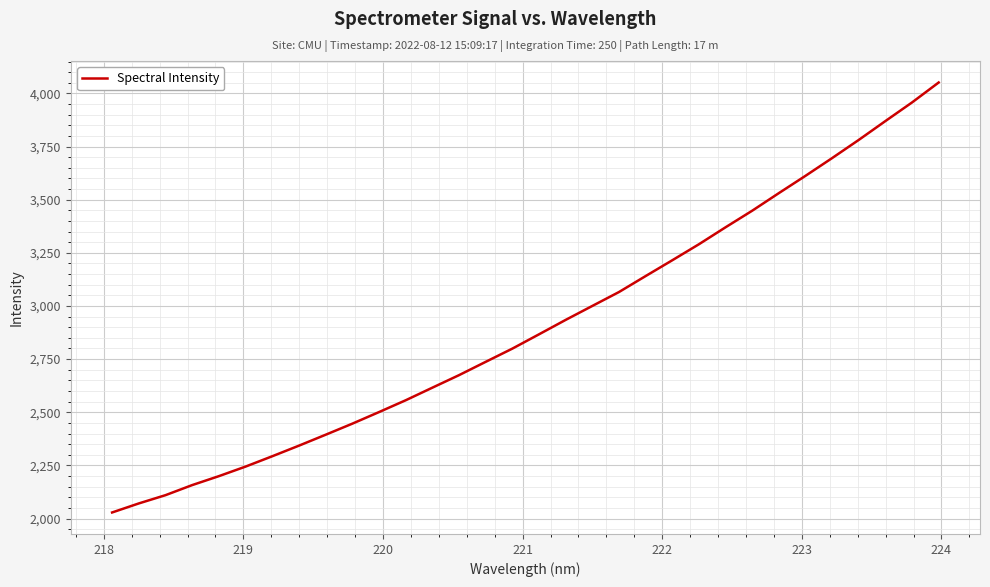

What is the smallest value displayed?

2028.5